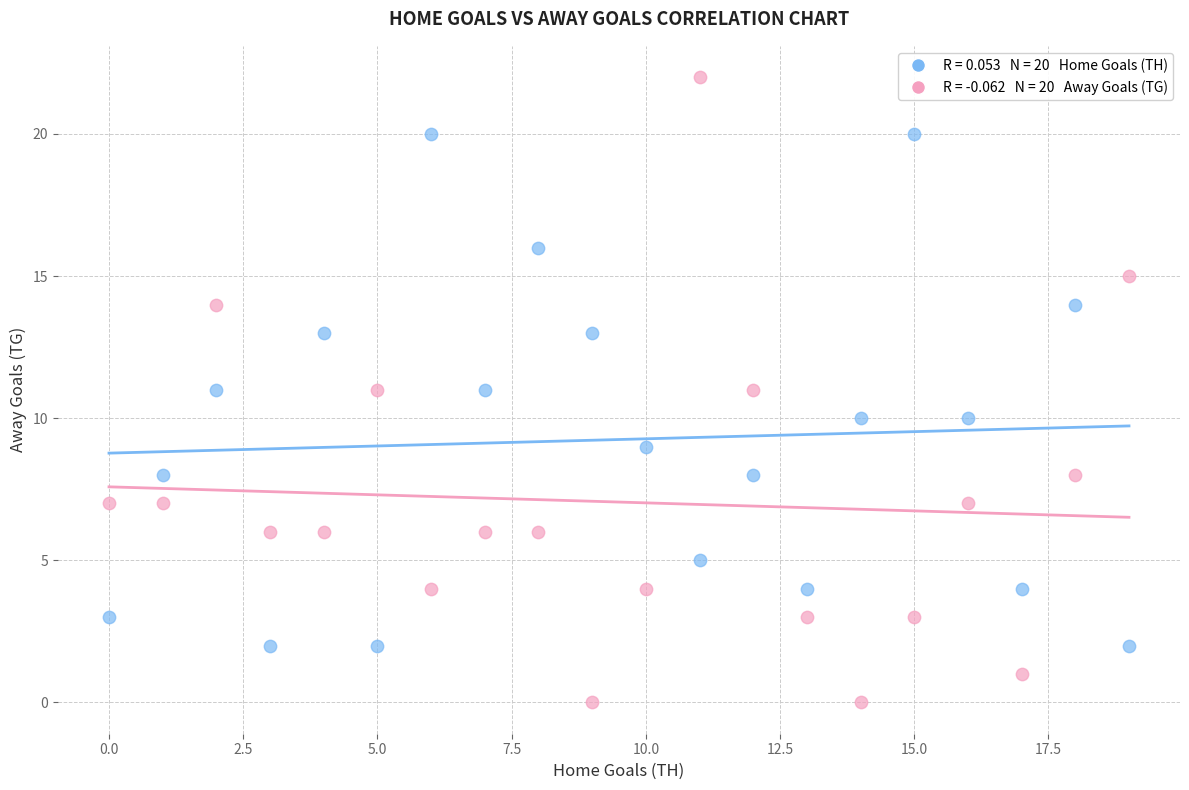

Count the number of points in this scatter plot.

40